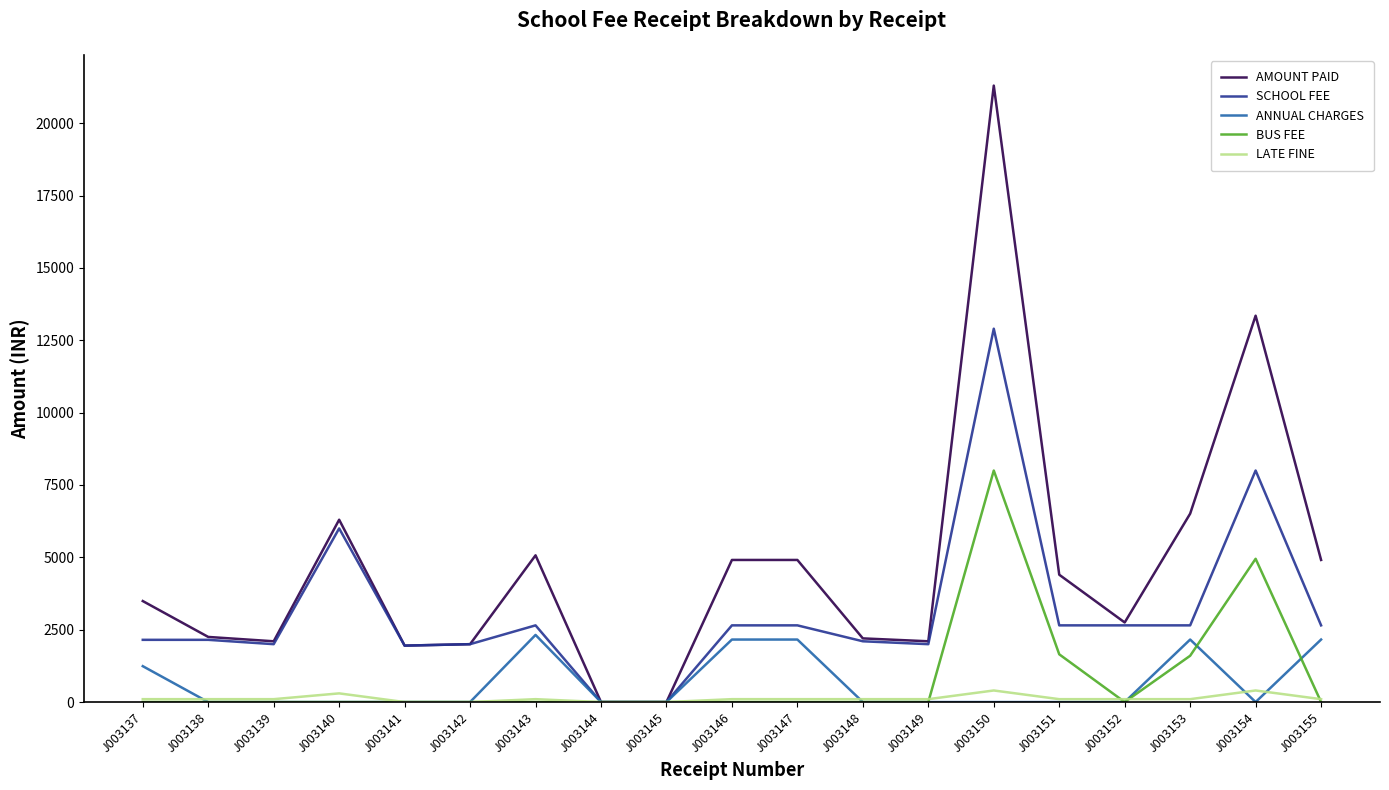

True or false: AMOUNT PAID has a value of 6300 at J003140.

True